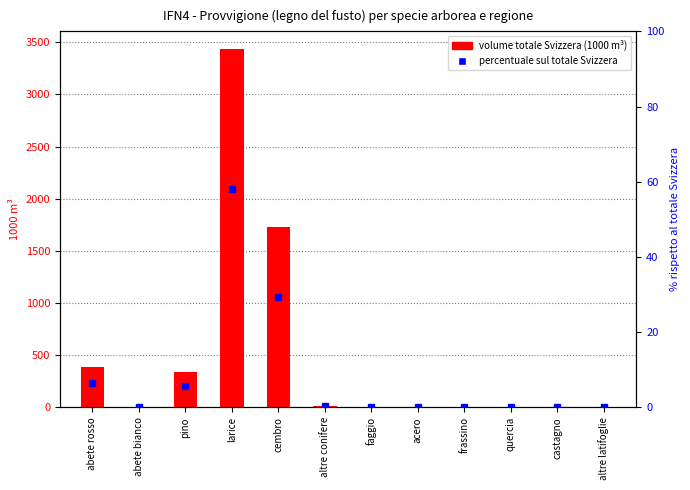

What is the difference between the second highest and minimum values in the percentuale (% Svizzera) series?

29.3